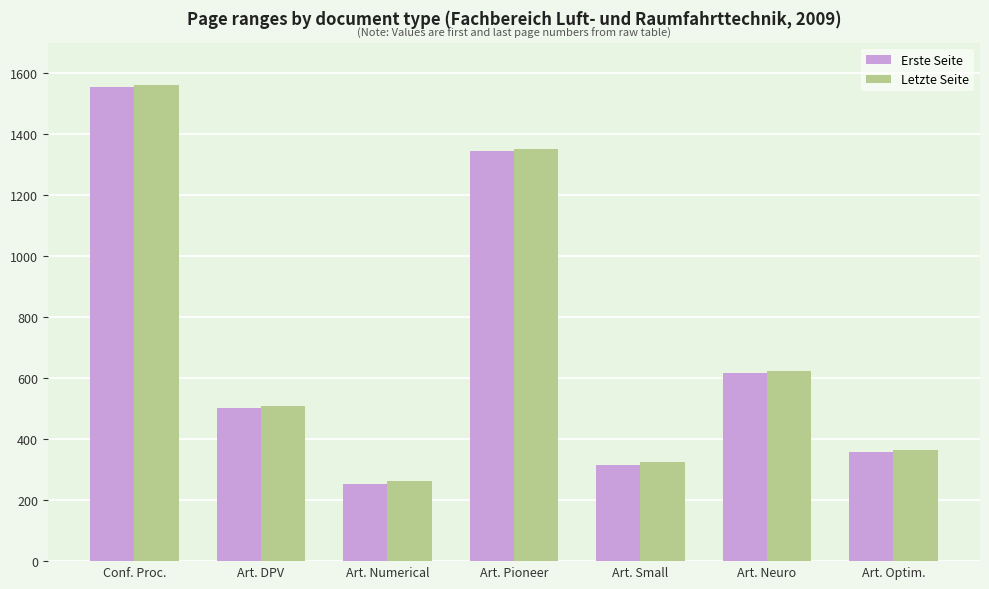

How many series are shown in this chart?

2